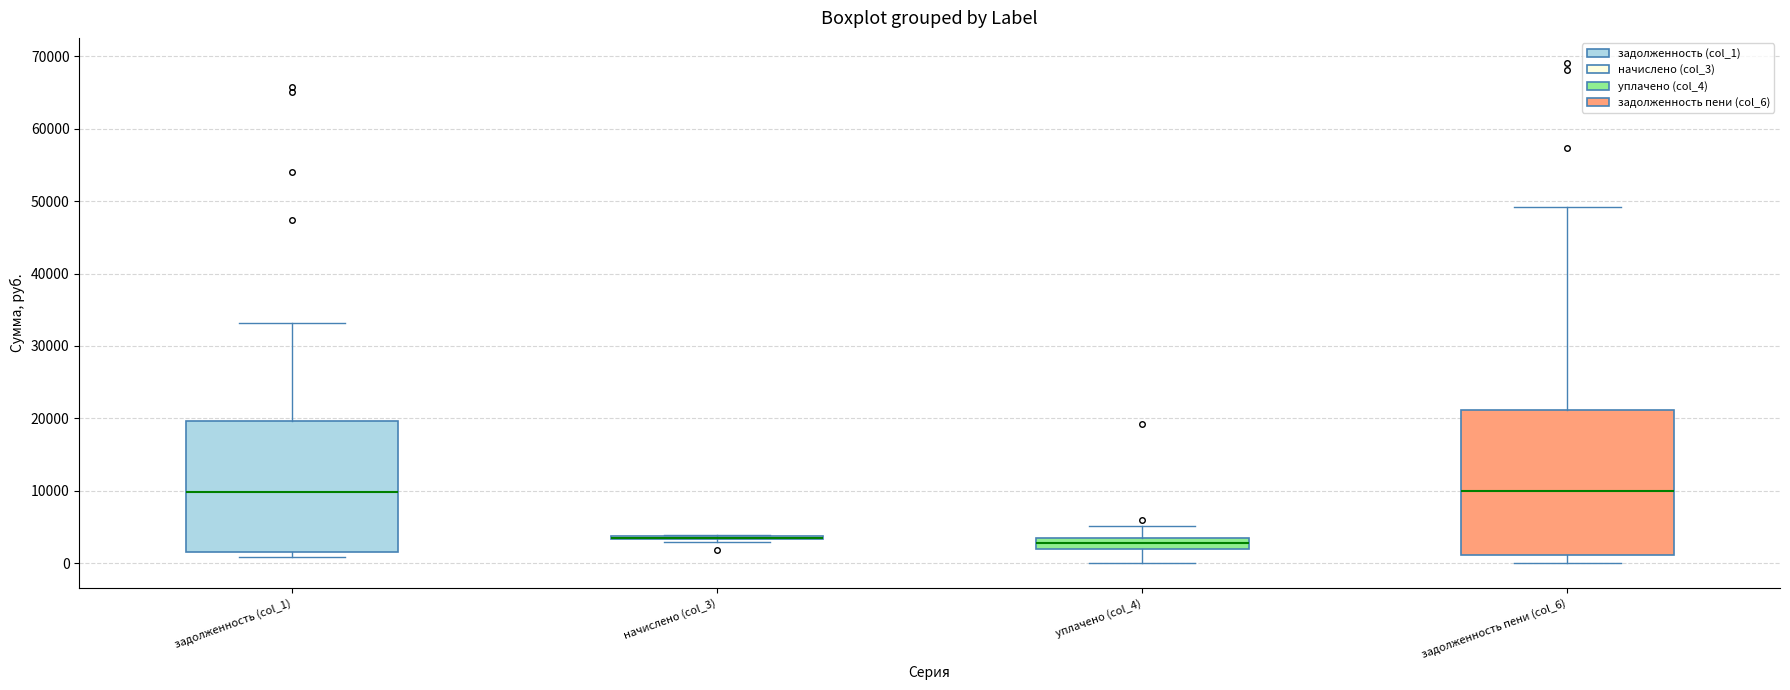

Where is the upper edge of the box for задолженность (col_1) on the y-axis? The values are not printed on the chart, so give them approximately, as read against the axis.

20000